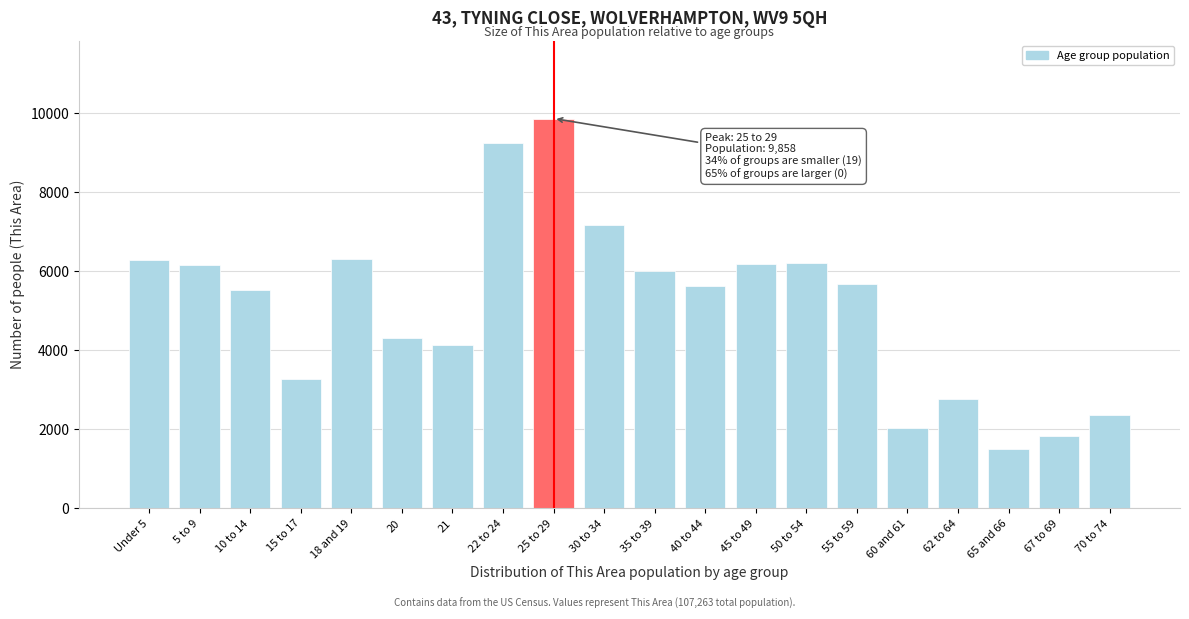

What is the change in value from 25 to 29 to 55 to 59?

-4184